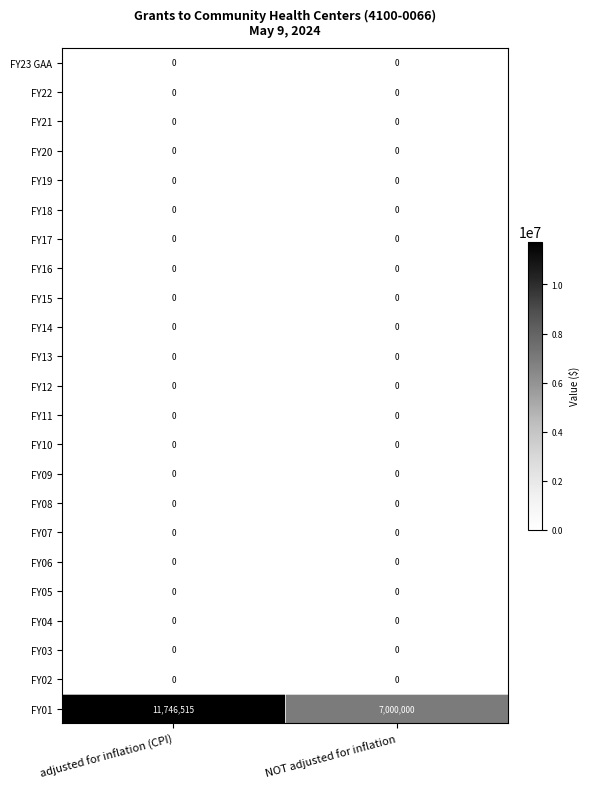

What is the approximate value of FY01 at NOT adjusted for inflation, to the nearest 10?

7000000